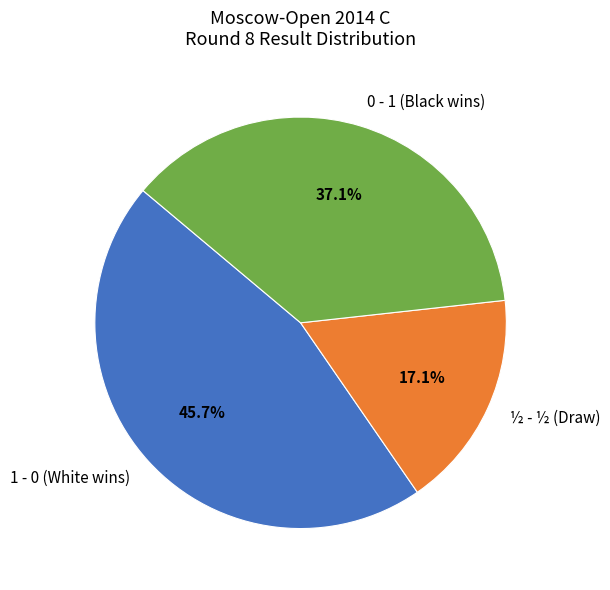

To the nearest percent, what is the difference between the largest and smallest slice percentages?

29%